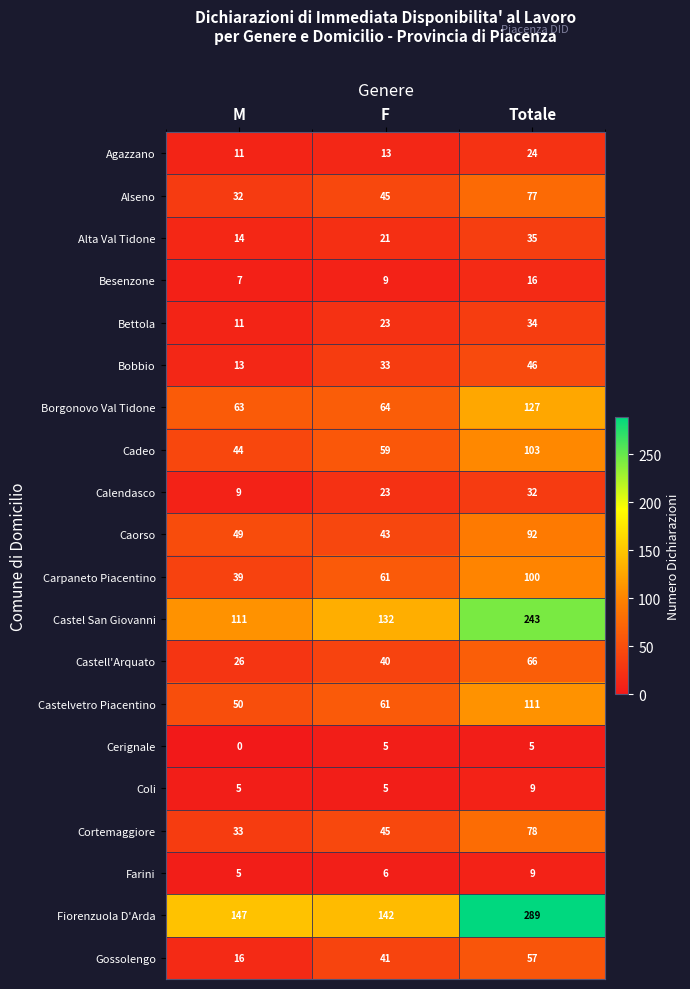

Rank the categories by Castelvetro Piacentino value from lowest to highest.

M, F, Totale